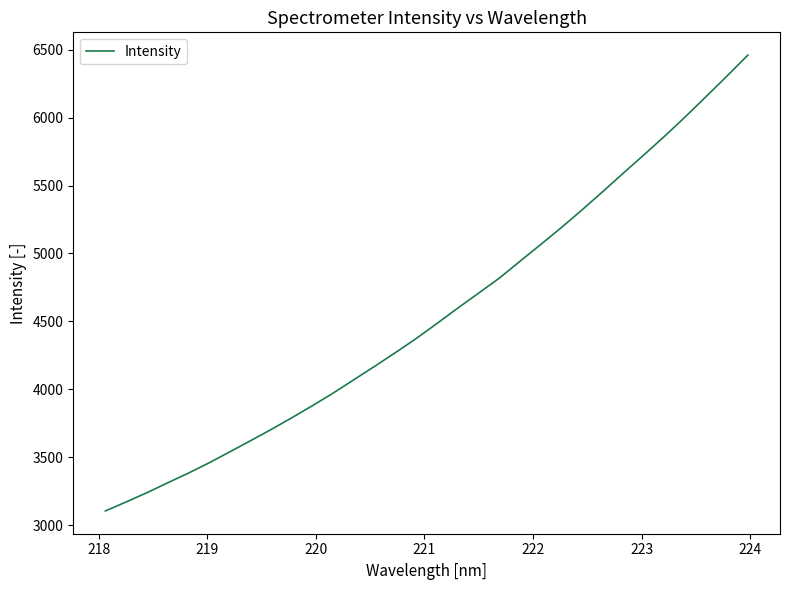

Count the number of categories in the chart.

32